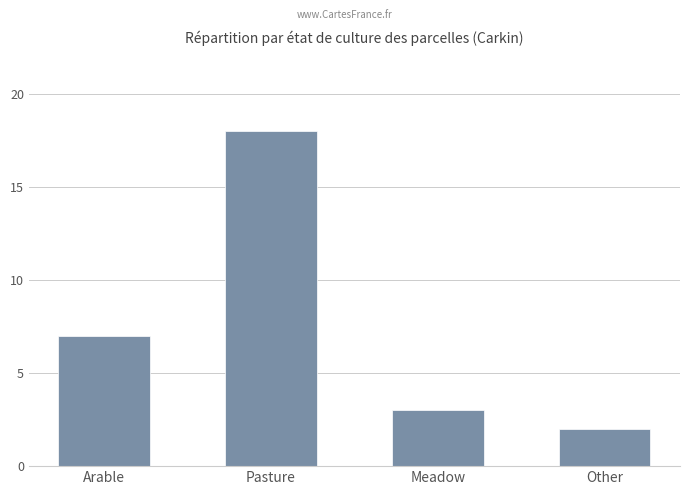

Reading left to right, what are all the values shown in this chart?

Arable=7	Pasture=18	Meadow=3	Other=2